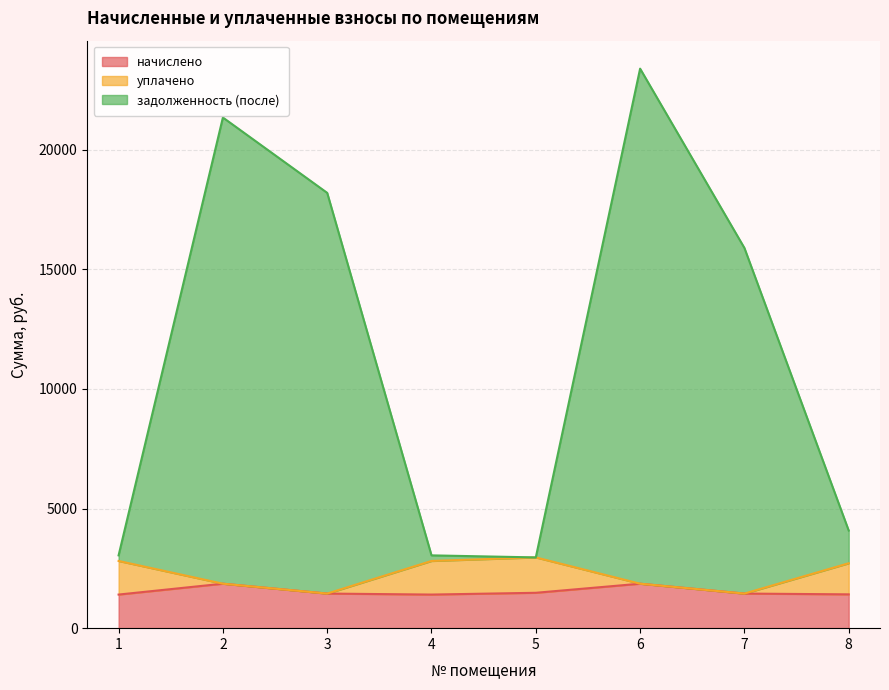

The value of начислено at 6 is 3033.2. True or false?

False